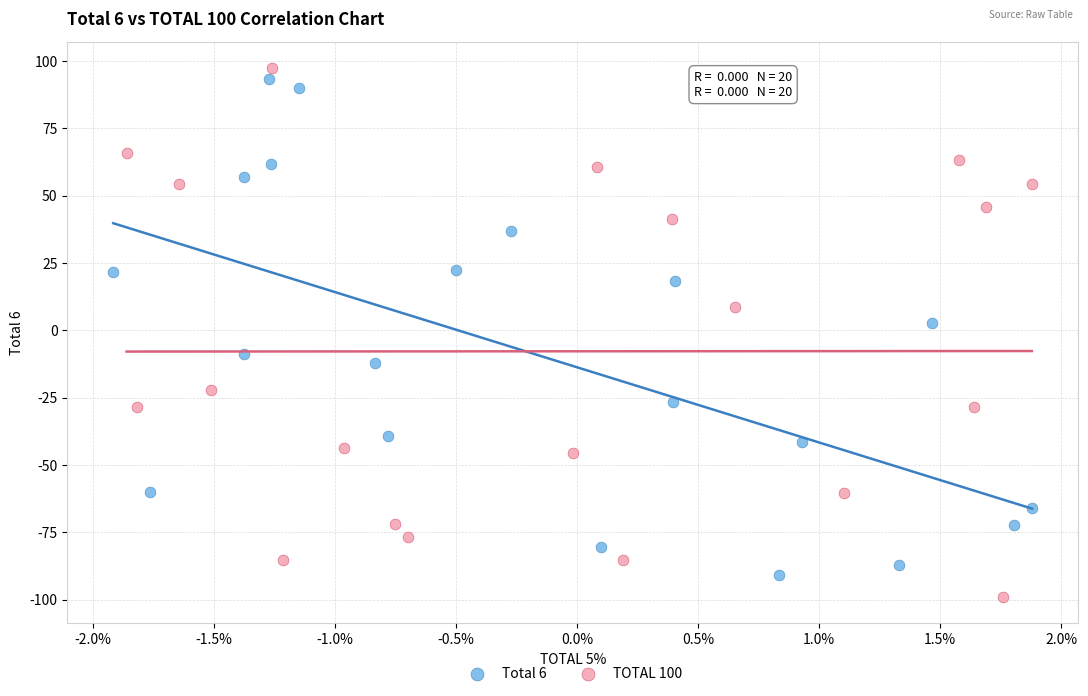

Which series reaches the maximum Y coordinate?

TOTAL 100